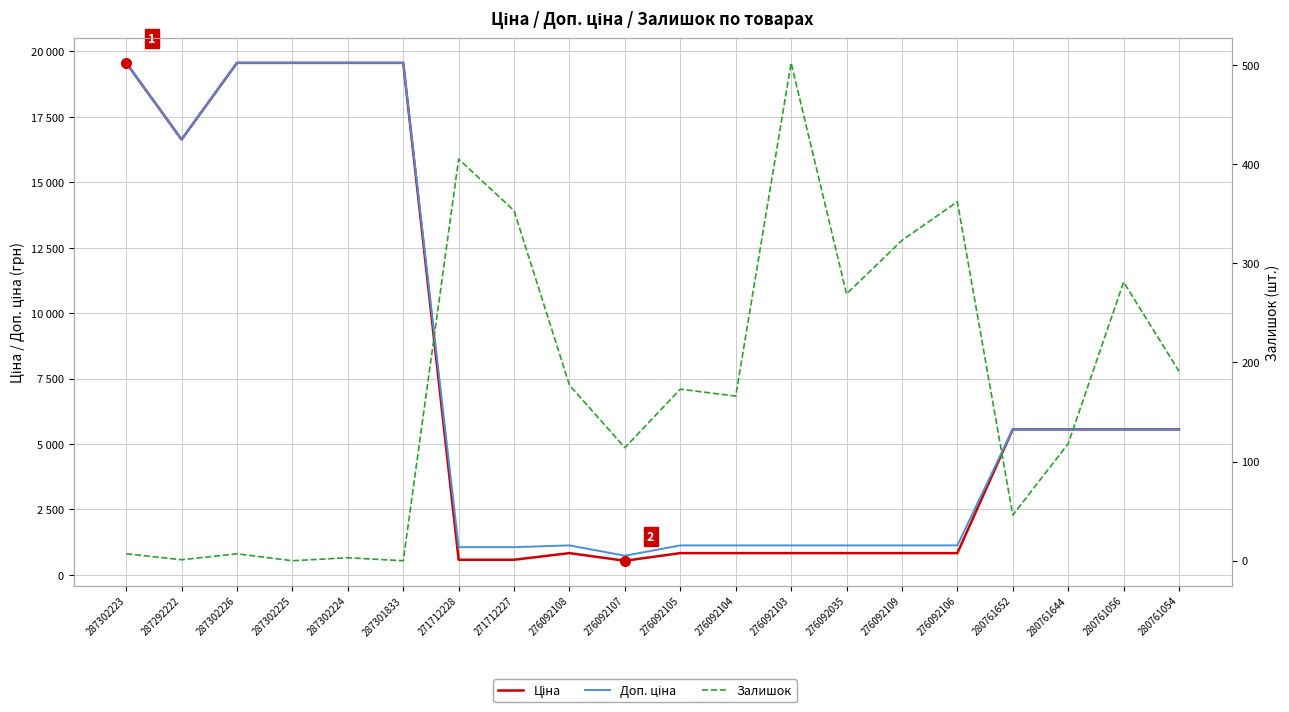

Count the number of data series in this chart.

3